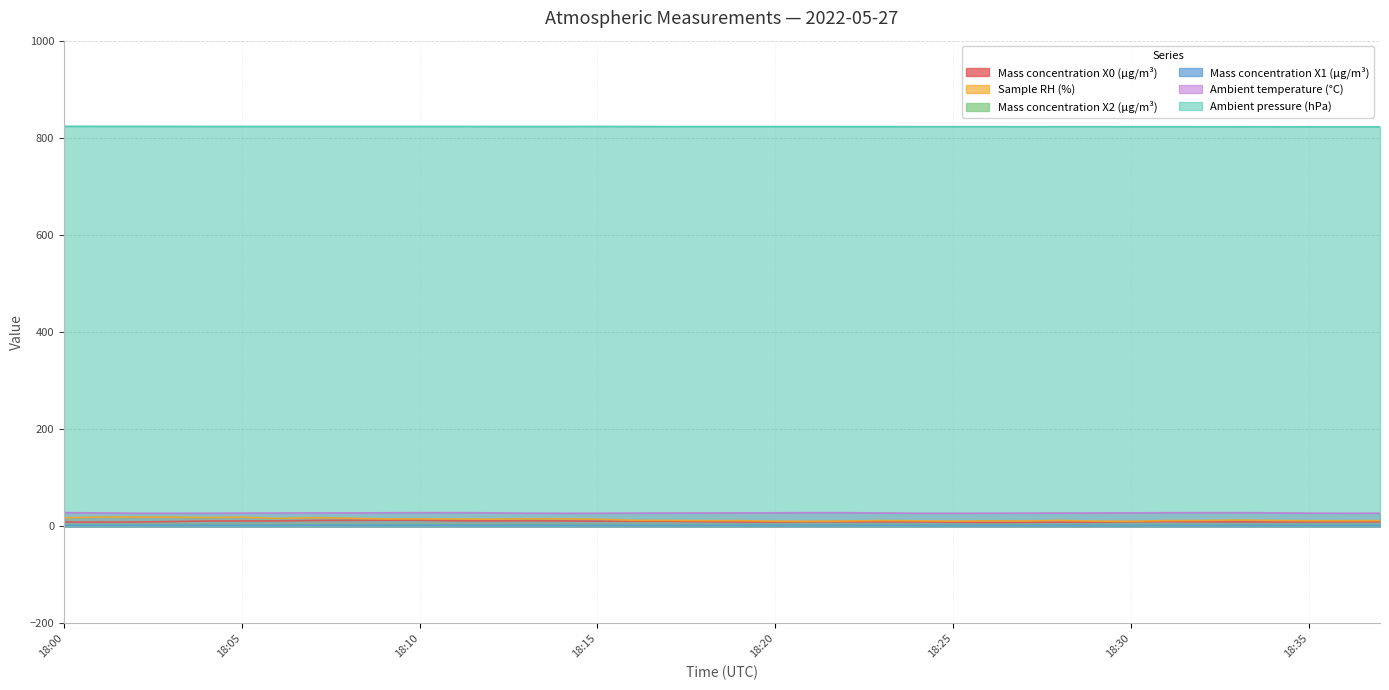

Which series changed the most between 18:00 and 18:16?

Sample RH (%)